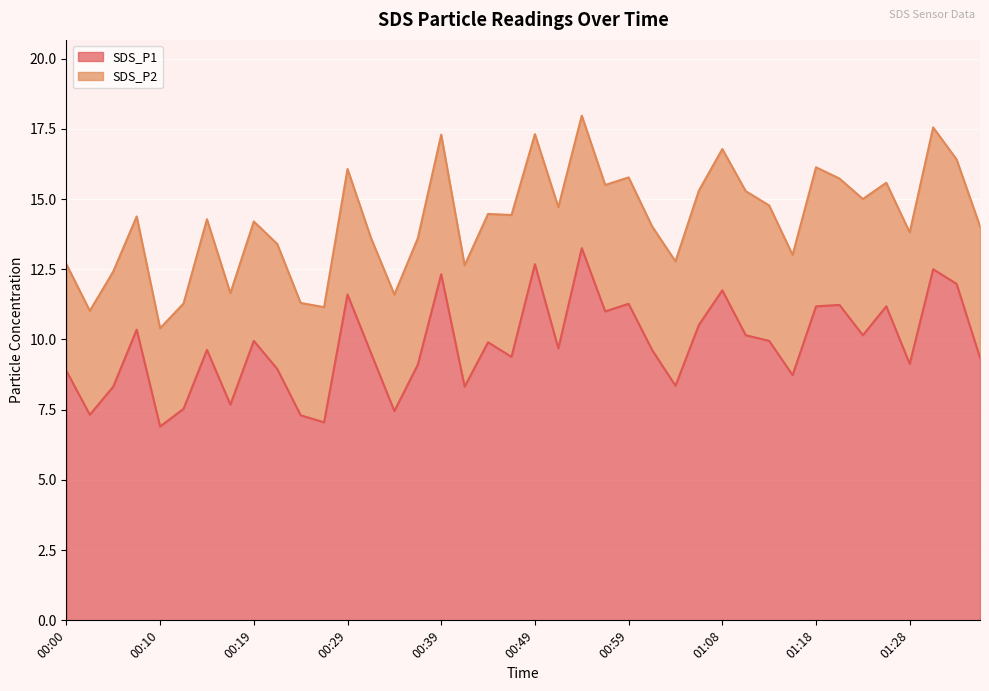

List the labels in order of value, smallest first.

00:10, 00:27, 00:24, 00:02, 00:34, 00:12, 00:17, 00:05, 00:41, 01:03, 01:16, 00:00, 00:22, 00:36, 01:28, 01:35, 00:46, 00:31, 00:15, 01:01, 00:51, 00:44, 00:19, 01:13, 01:11, 01:23, 00:07, 01:06, 00:56, 01:18, 01:25, 01:20, 00:59, 00:29, 01:08, 01:33, 00:39, 01:30, 00:49, 00:54